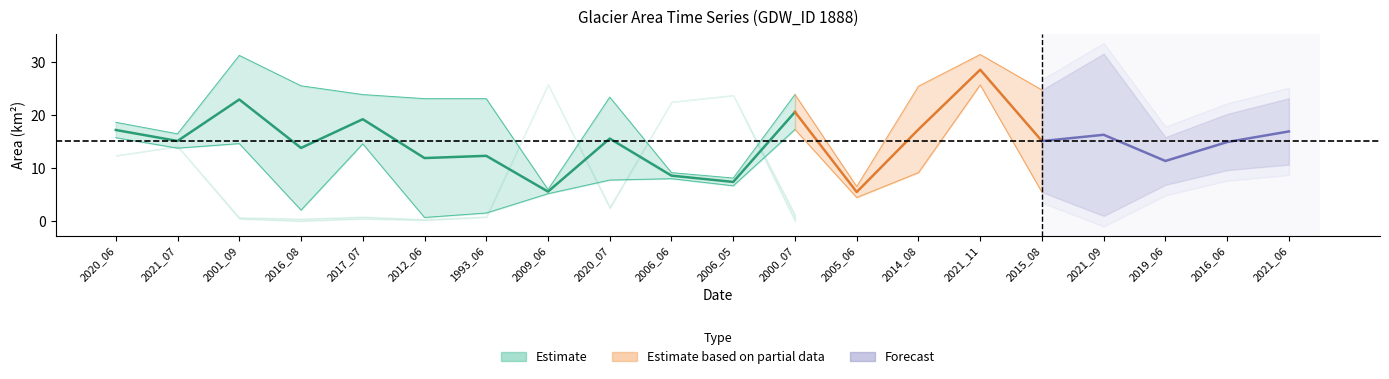

What is the label of the 5th point from the right?

2015_08